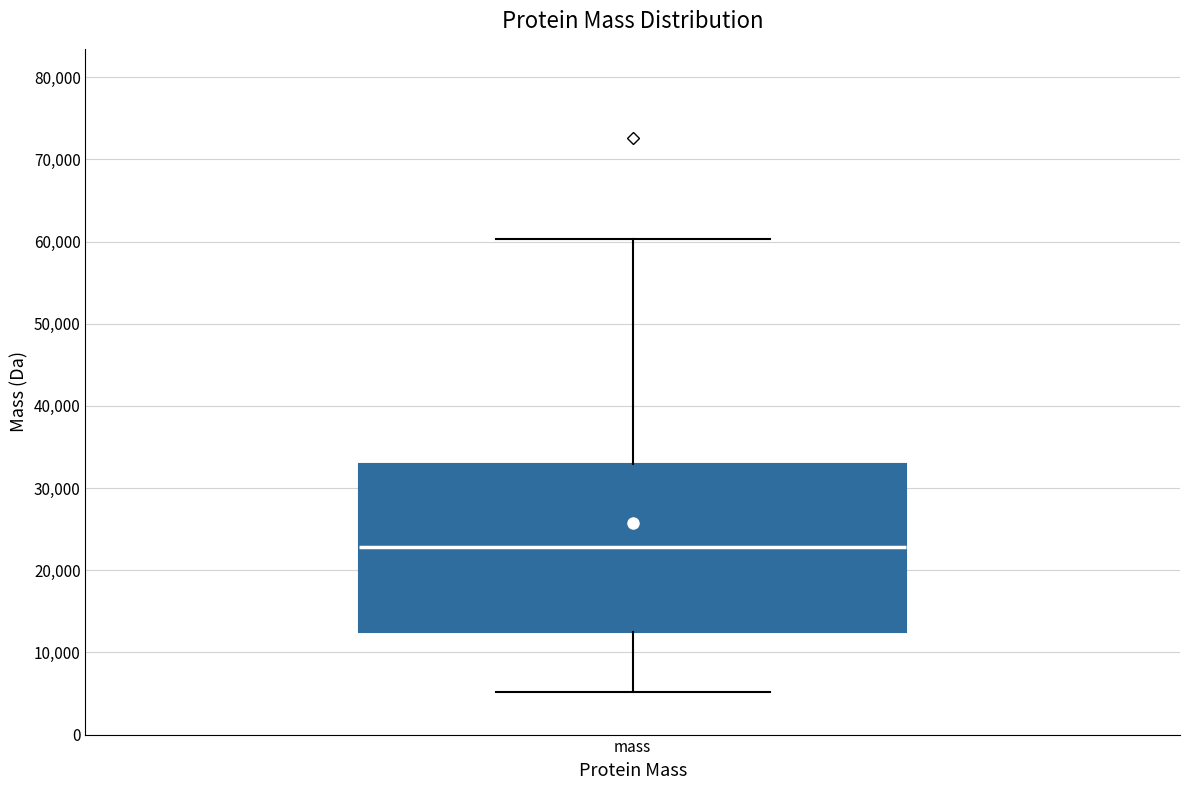

Read this box plot against the y-axis: the position of the median line, the range covered by the box, and the ends of both whiskers. The values are not printed on the chart, so give them approximately, as read against the axis.

median 23000, box 13000 to 33000, whiskers 5000 to 60000